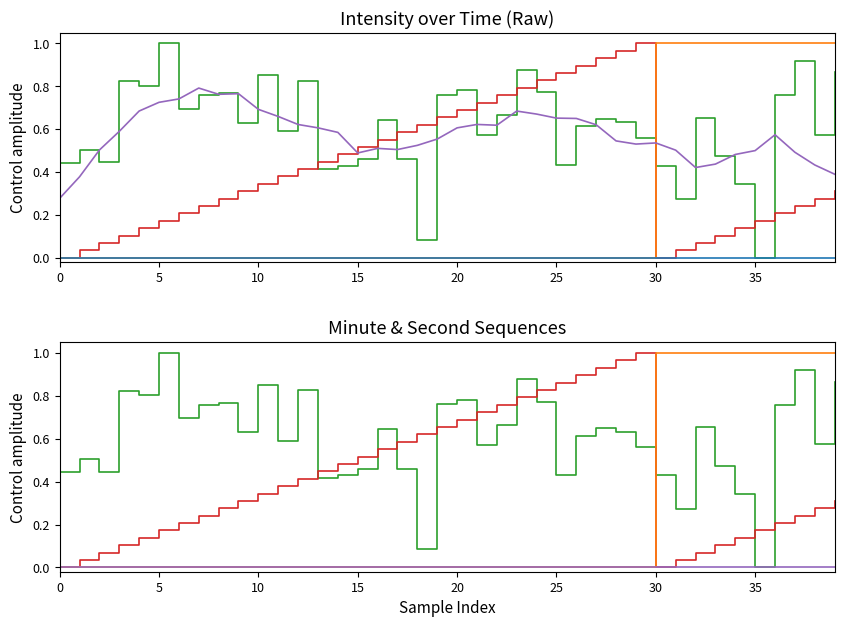

Rank the series at 38 from lowest to highest value.

fractional second, second, intensity smooth, intensity(dBm), minute